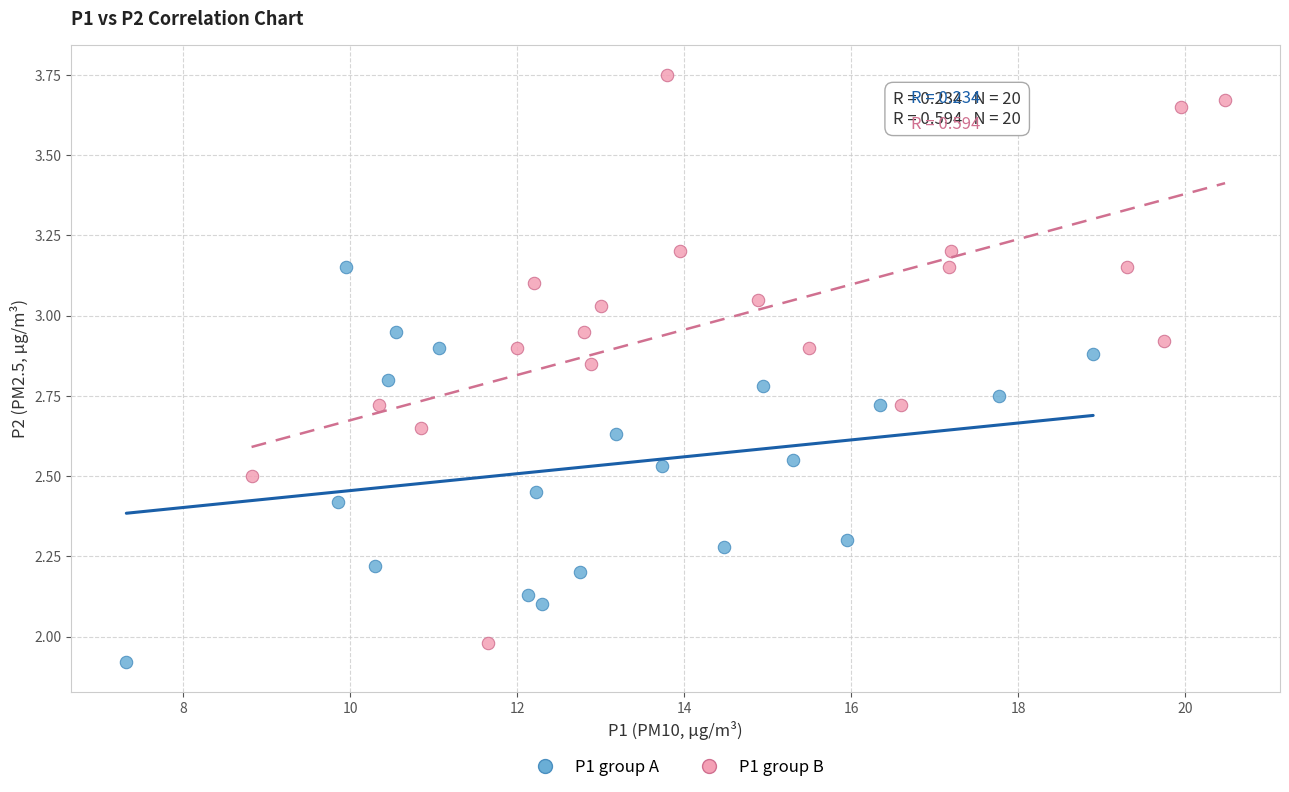

Which series has the widest spread of Y values?

P1 group B